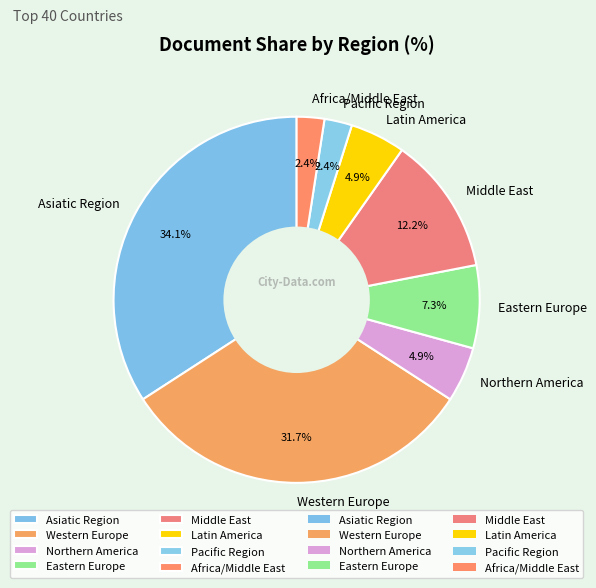

Is Asiatic Region the majority of the pie?

No